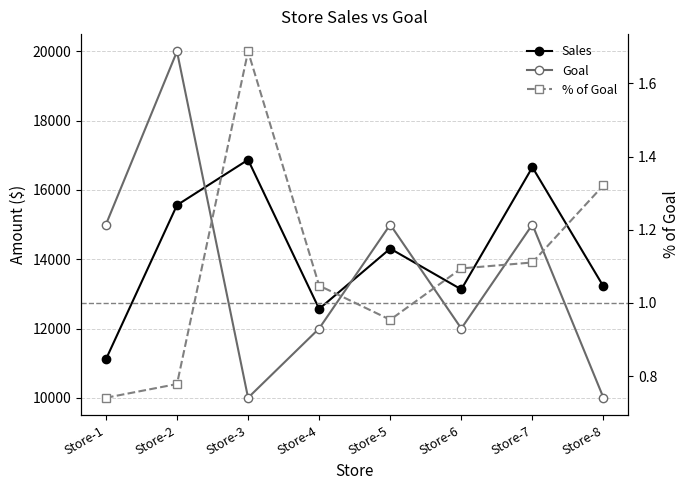

In % of Goal, how many points are higher than both neighbors (excluding endpoints)?

1